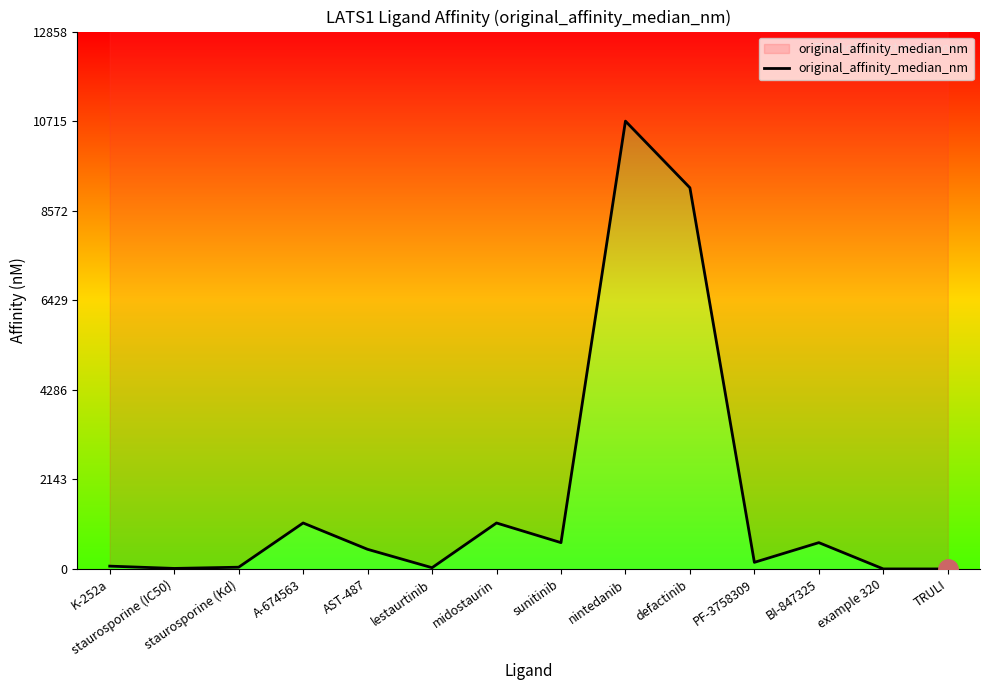

What is the sum of the values at midostaurin and nintedanib?

11815.0